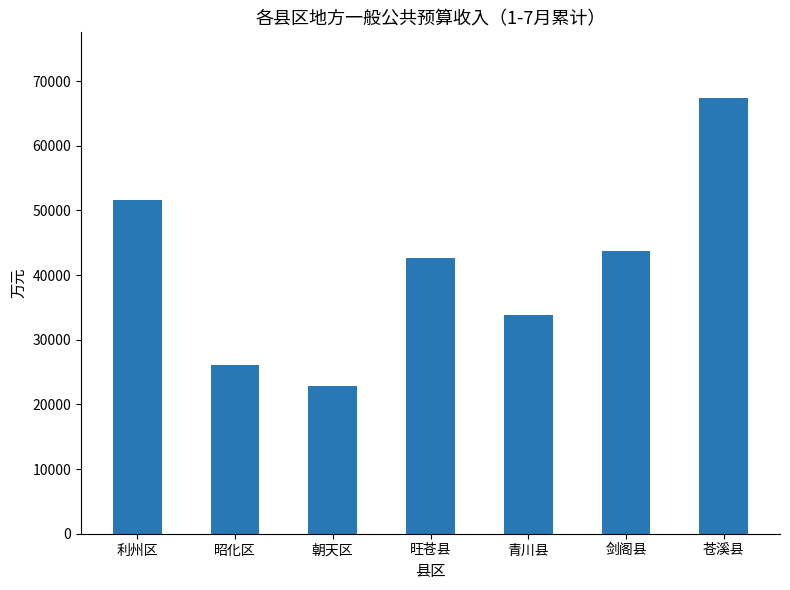

What position from the right is 朝天区?

5